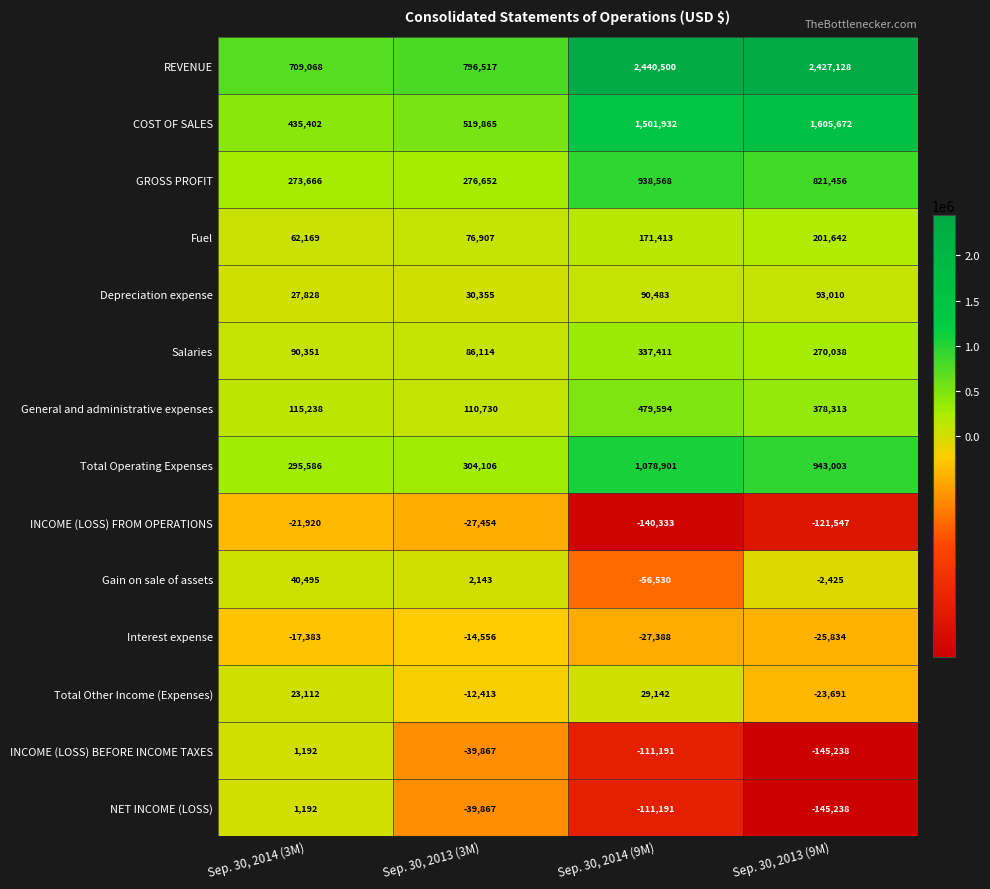

What is the difference between the maximum and minimum values in the COST OF SALES series?

1170270